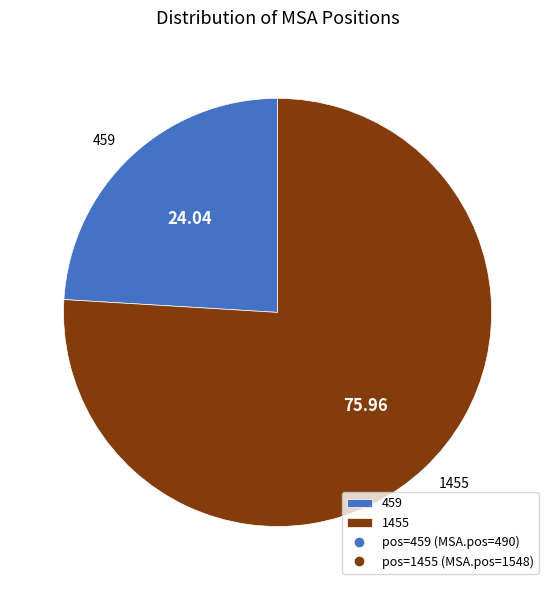

Is the sum of 1455 and 459 greater than half?

Yes